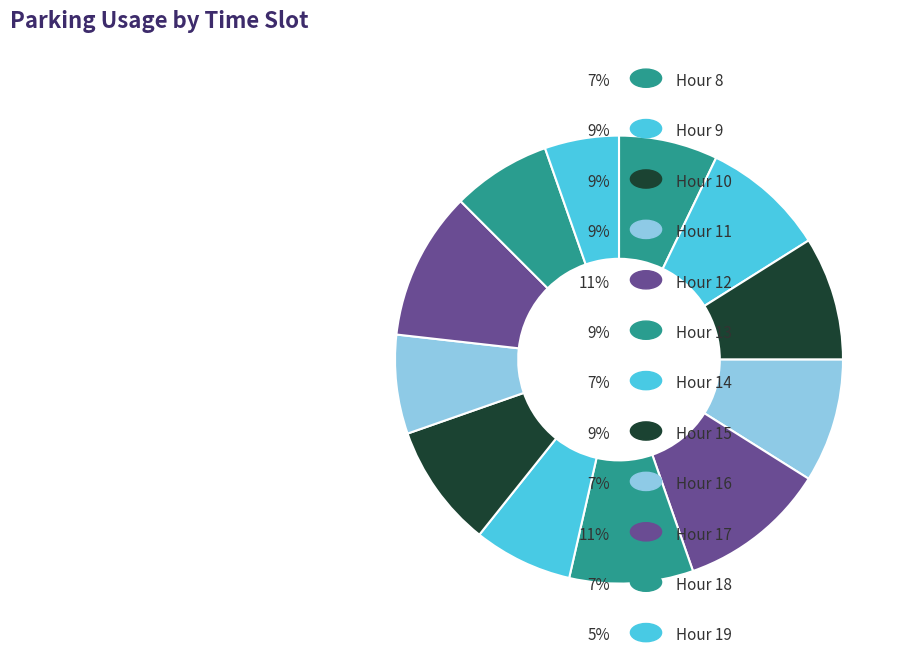

How many segments does this pie chart have?

12